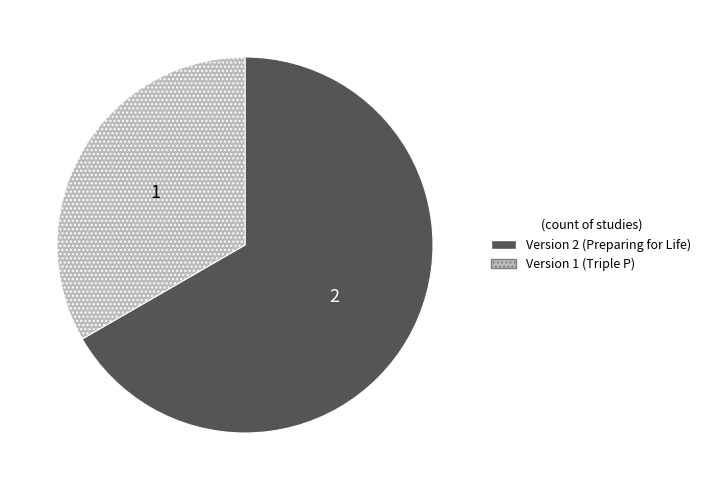

Does any single category account for the majority?

Yes